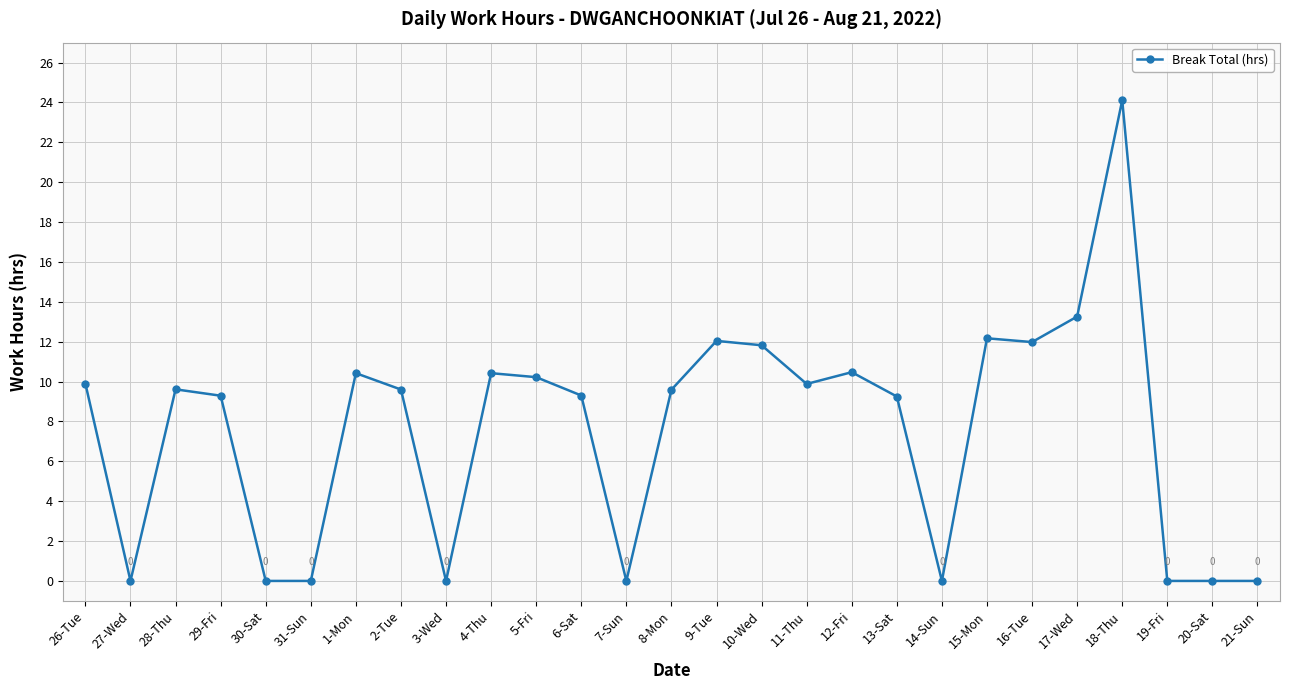

Approximately how many times larger is the value at 17-Wed compared to 29-Fri?

1.4